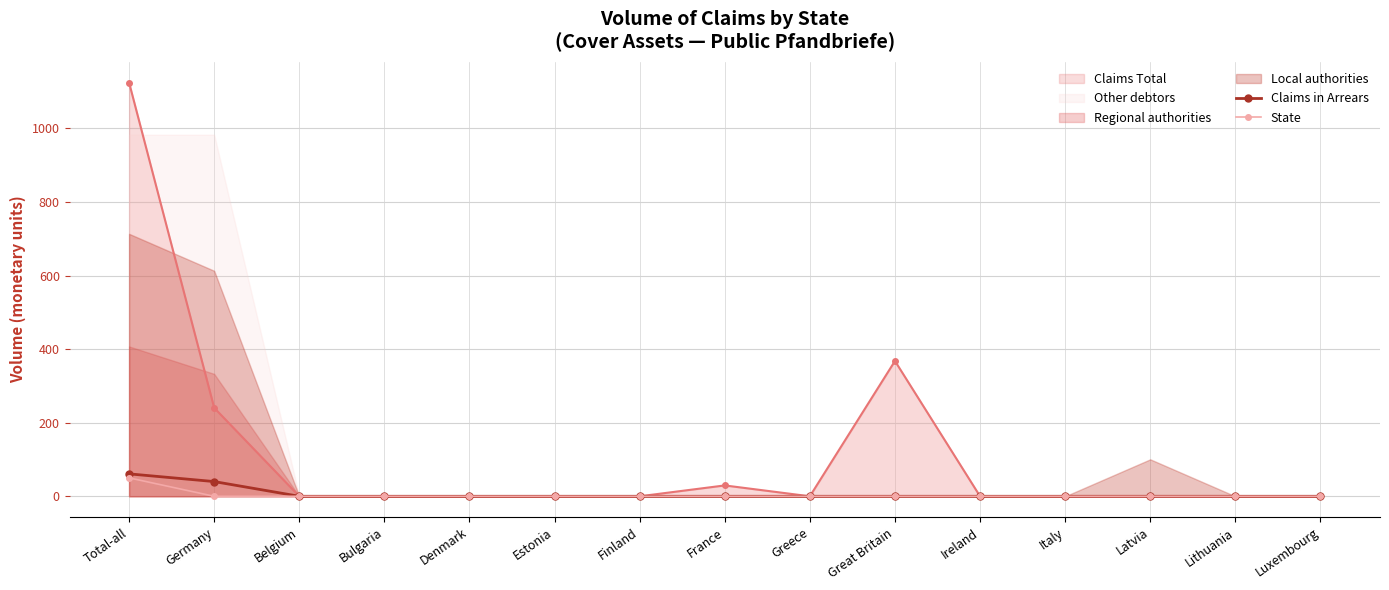

Does the chart display data point markers on the line(s)?

Yes